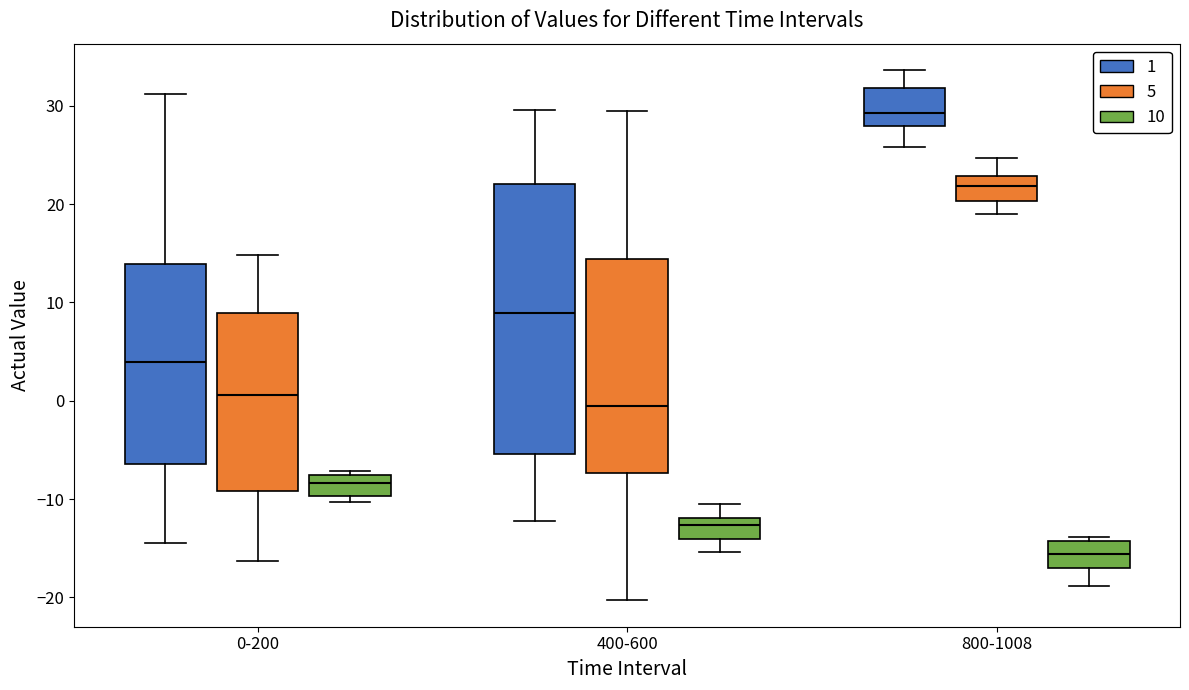

Comparing the boxes themselves (not the whiskers), which one is the tallest?

400-600 (1)